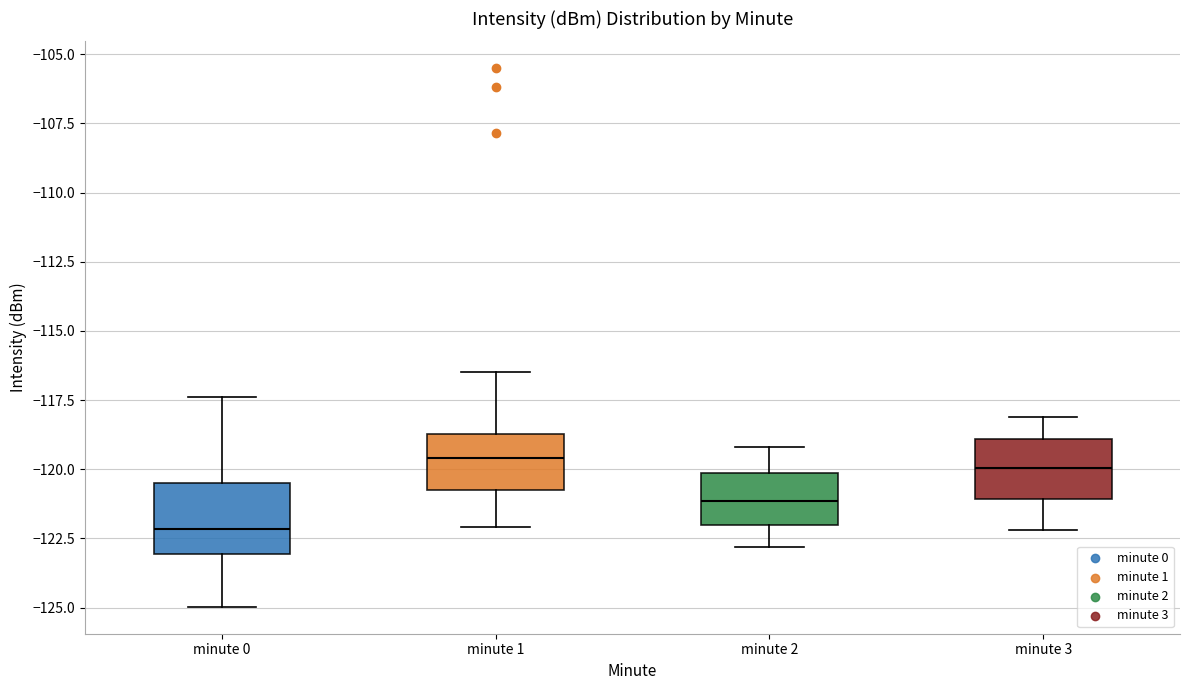

Where does the upper whisker of the box for minute 3 end on the y-axis? The values are not printed on the chart, so give them approximately, as read against the axis.

-118.0